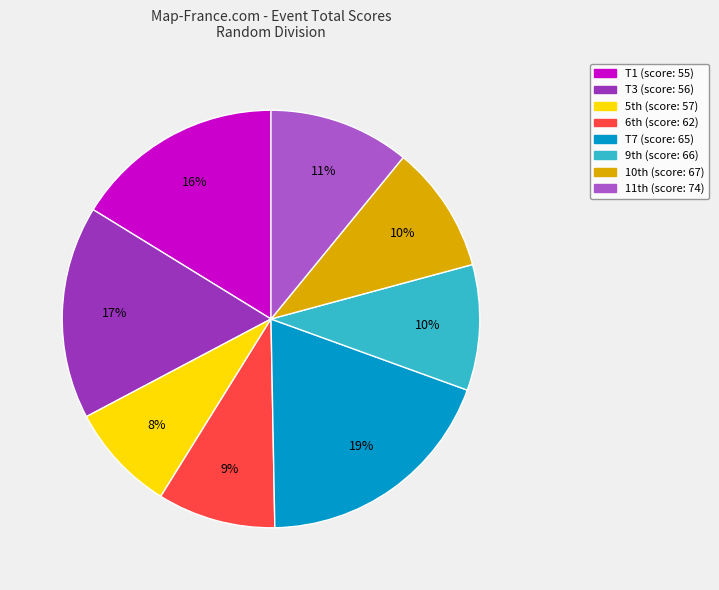

Is there a majority slice in this chart?

No